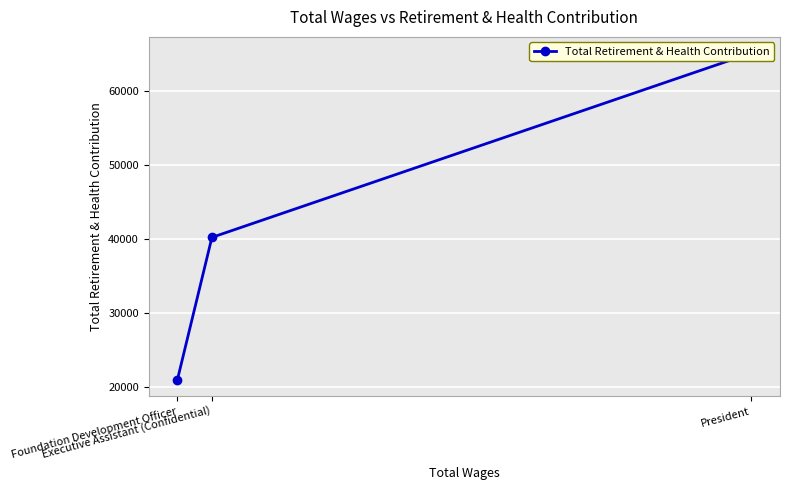

What is the ratio of the value at Executive Assistant (Confidential) to the value at President?

0.6